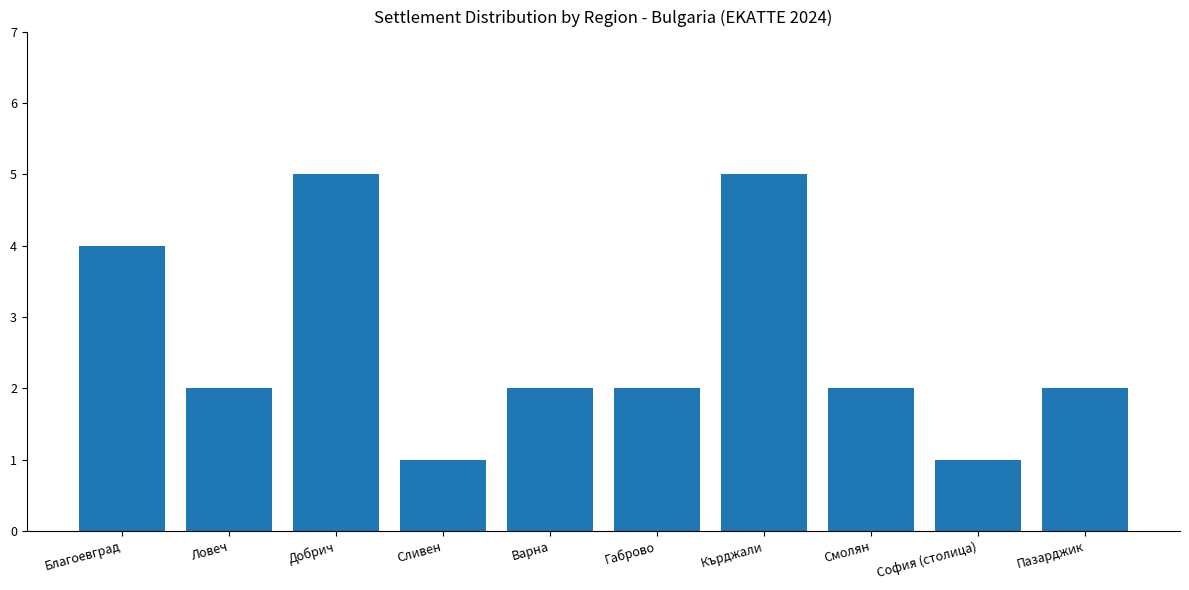

Are the bars grouped side by side (vs. stacked)?

No